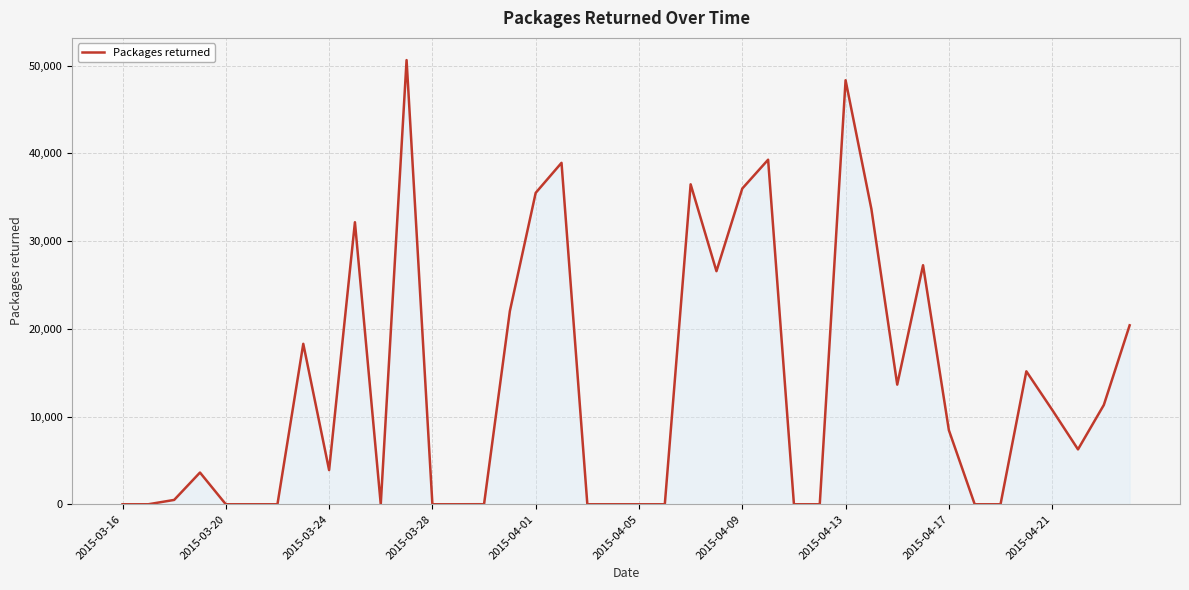

What is the maximum value shown in the chart?

50629